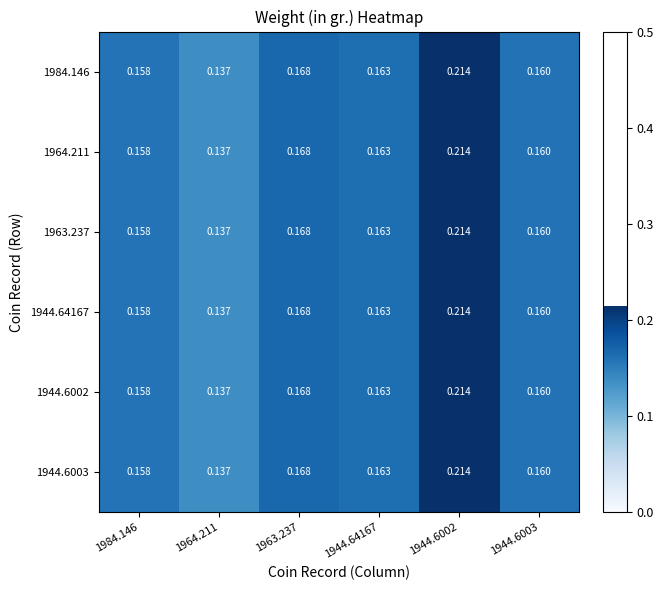

Is the value of 1963.237 at 1944.6003 greater than the value of 1964.211 at 1944.64167?

No